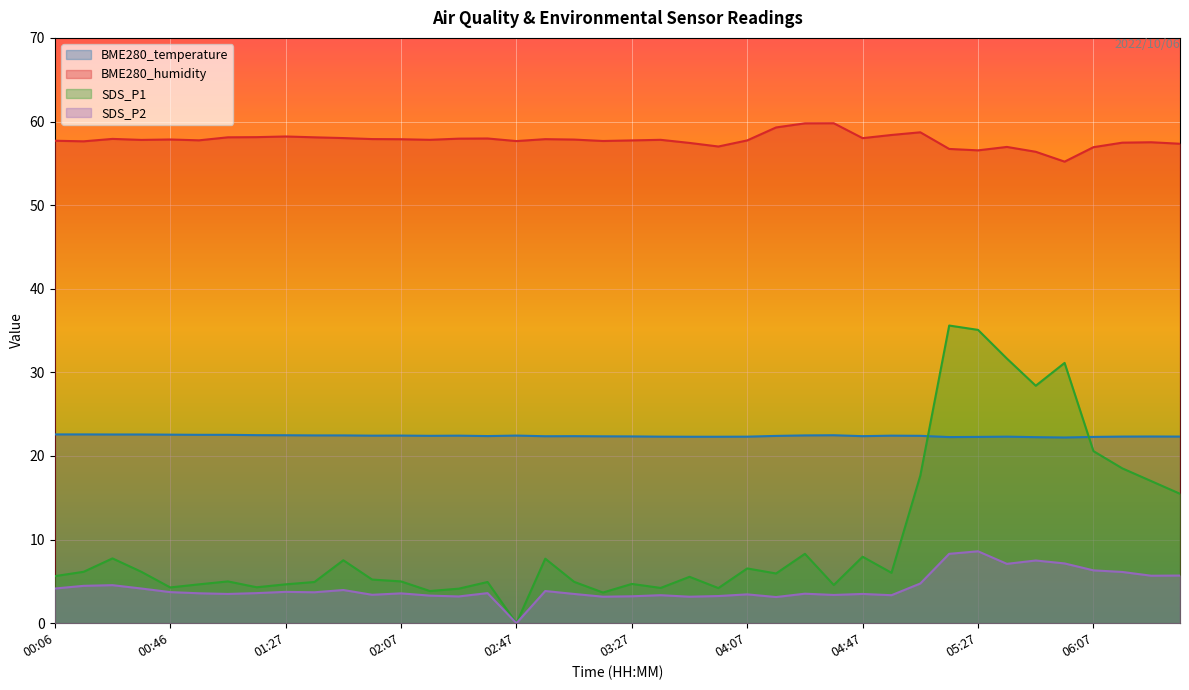

Reading right to left, what are all the values shown in this chart?

BME280_temperature: 22.3	22.3	22.3	22.3	22.2	22.2	22.3	22.3	22.3	22.4	22.4	22.4	22.5	22.5	22.4	22.3	22.3	22.3	22.3	22.3	22.4	22.4	22.4	22.4	22.4	22.4	22.4	22.4	22.4	22.5	22.5	22.5	22.5	22.5	22.5	22.6	22.6	22.6	22.6	22.6
BME280_humidity: 57.3	57.5	57.5	56.9	55.2	56.4	57.0	56.5	56.7	58.7	58.4	58.0	59.8	59.8	59.3	57.7	57.0	57.4	57.8	57.7	57.7	57.8	57.9	57.7	58.0	58.0	57.8	57.9	57.9	58.0	58.1	58.2	58.1	58.1	57.8	57.9	57.8	57.9	57.6	57.7
SDS_P1: 15.5	17.0	18.5	20.6	31.1	28.4	31.6	35.1	35.6	17.7	6.0	8.0	4.6	8.3	6.0	6.5	4.2	5.5	4.2	4.7	3.7	5.0	7.7	0.0	4.9	4.1	3.9	5.0	5.2	7.5	4.9	4.7	4.3	5.0	4.7	4.3	6.2	7.8	6.2	5.6
SDS_P2: 5.7	5.7	6.1	6.3	7.2	7.5	7.1	8.6	8.3	4.8	3.4	3.5	3.4	3.5	3.1	3.5	3.2	3.2	3.4	3.2	3.2	3.5	3.9	0.0	3.6	3.2	3.3	3.6	3.4	4.0	3.7	3.8	3.6	3.5	3.6	3.7	4.2	4.5	4.5	4.2